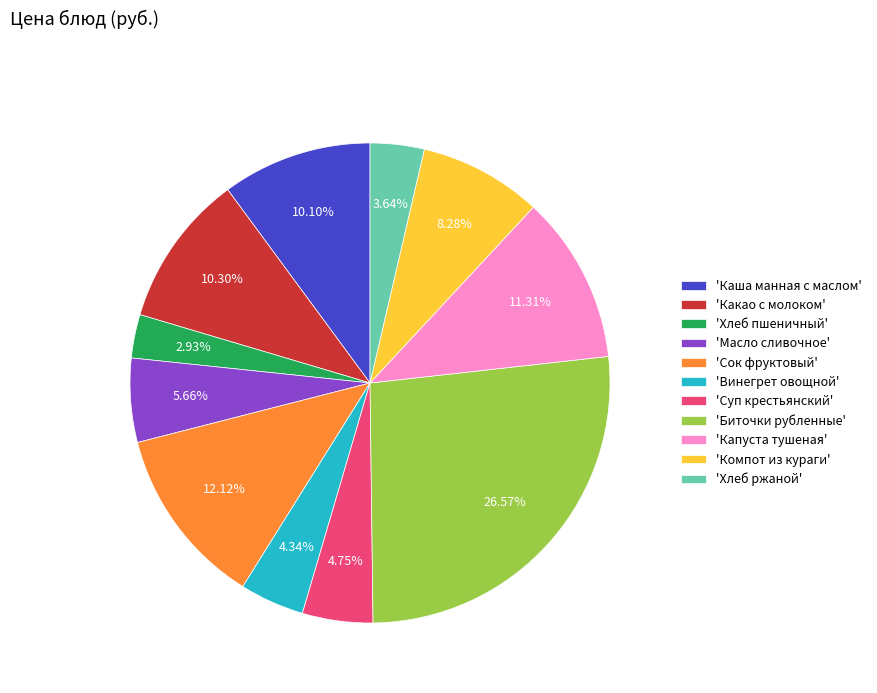

To the nearest percent, what is the difference between the largest and smallest slice percentages?

24%